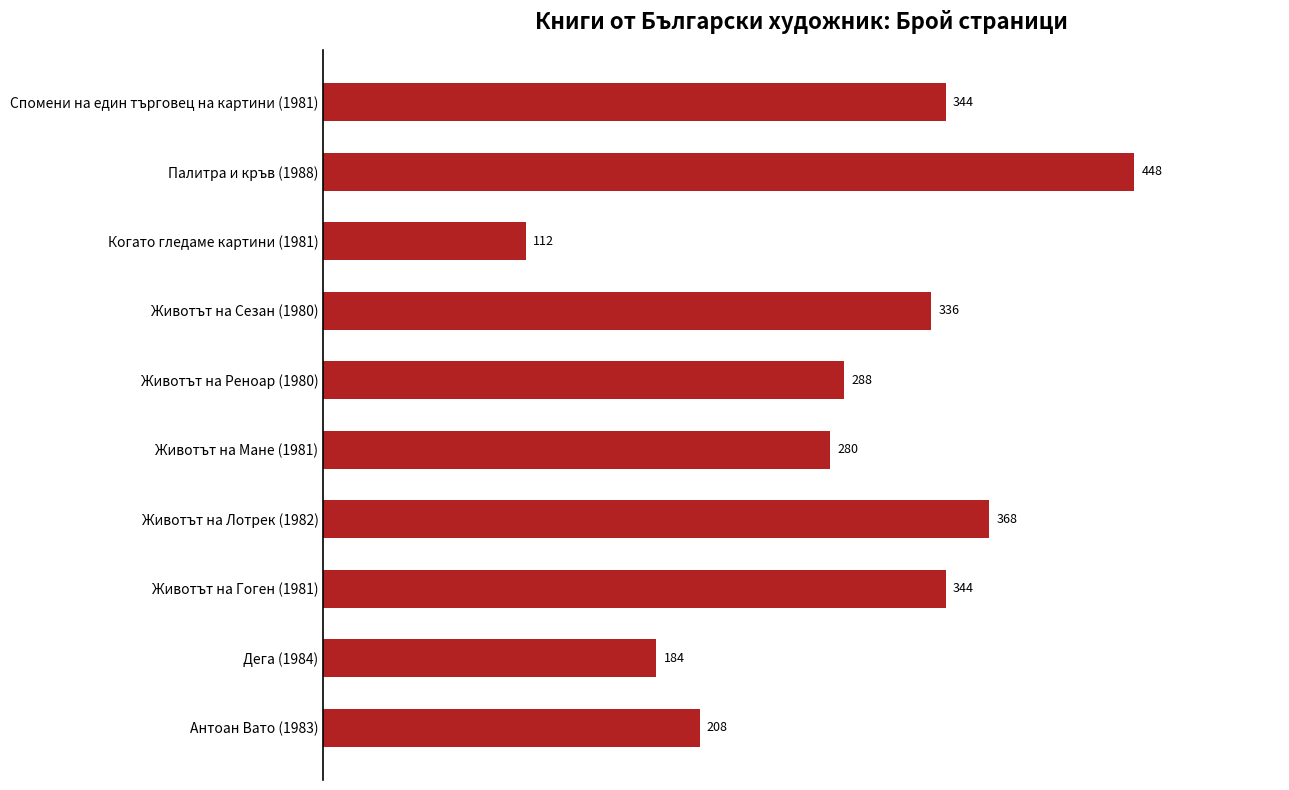

What is the maximum value shown in the chart?

448